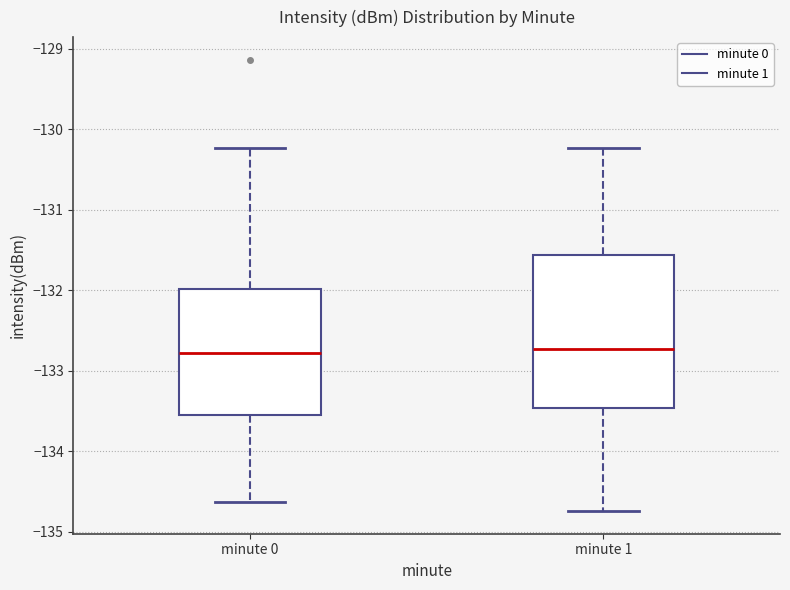

Reading left to right, read every box against the y-axis: the position of its median line, the range the box covers, and the ends of its whiskers. The values are not printed on the chart, so give them approximately, as read against the axis.

minute 0: median -132.8, box -133.6 to -132.0, whiskers -134.6 to -130.2
minute 1: median -132.7, box -133.5 to -131.6, whiskers -134.7 to -130.2